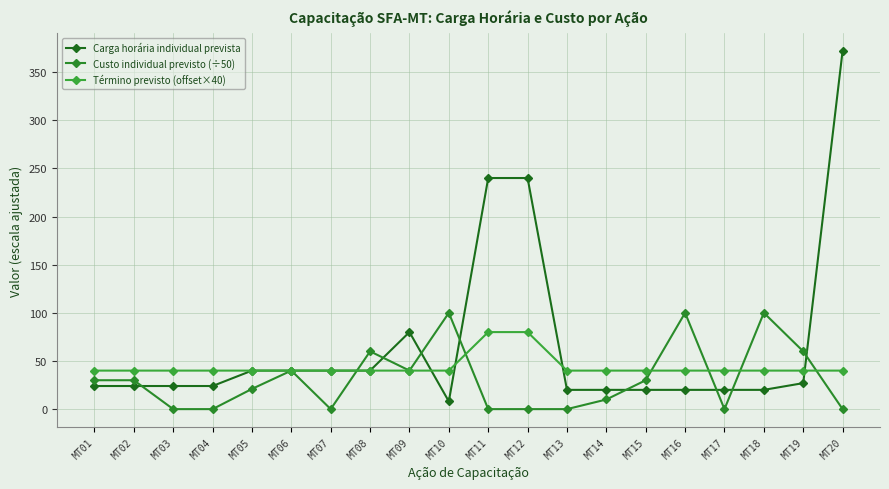

List the labels in order of Término previsto (offset×40) value, largest first.

MT11, MT12, MT01, MT02, MT03, MT04, MT05, MT06, MT07, MT08, MT09, MT10, MT13, MT14, MT15, MT16, MT17, MT18, MT19, MT20